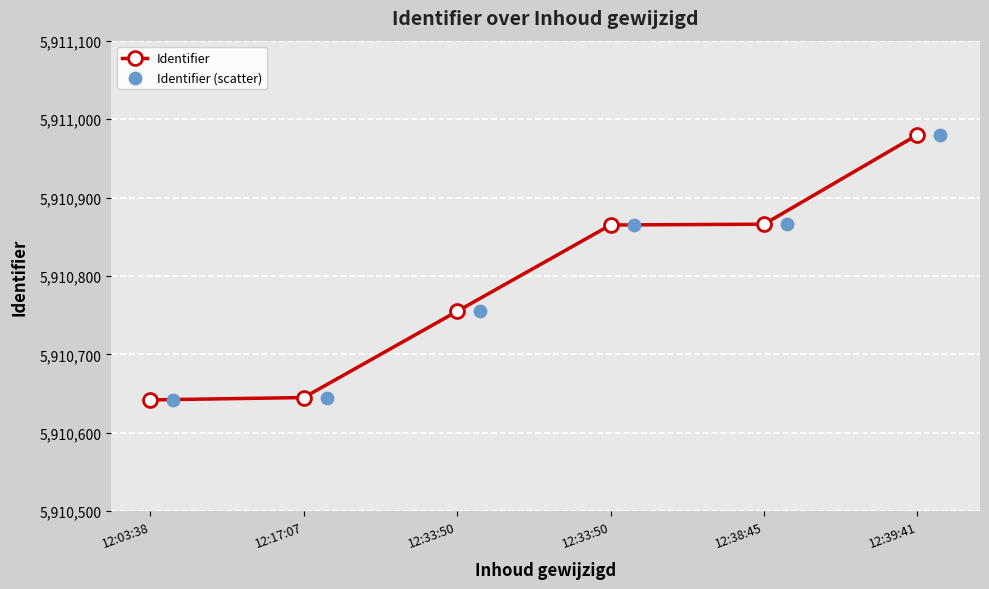

Which series contains the lowest Y value?

Identifier